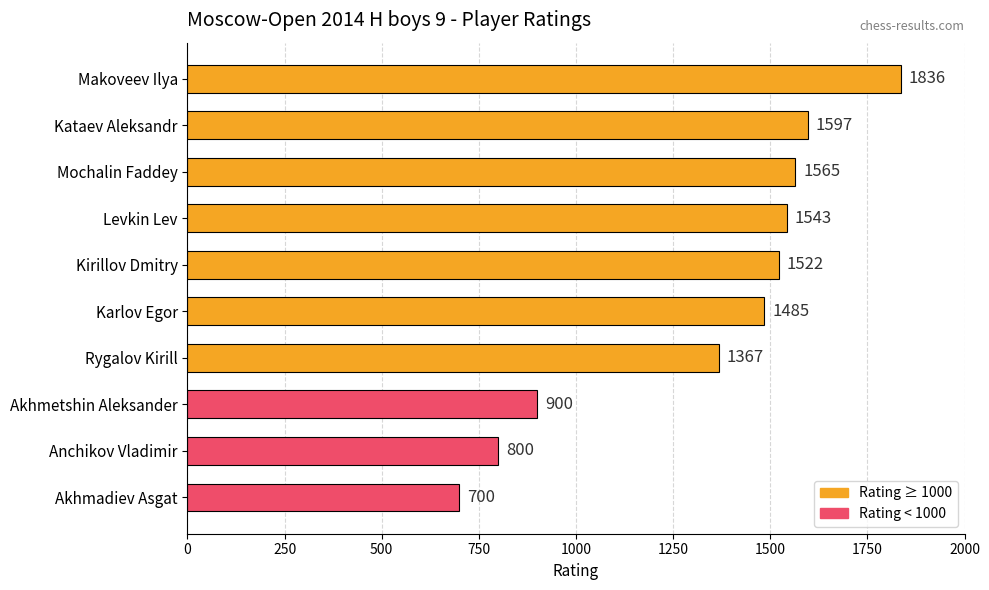

True or false: the data shows 1344 at Akhmetshin Aleksander.

False